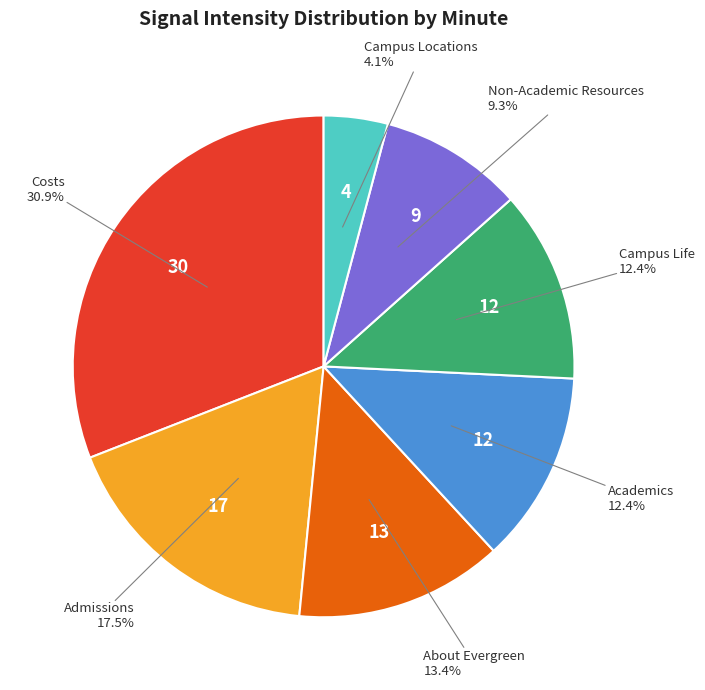

To the nearest percent, what is the difference between the largest and smallest slice percentages?

27%